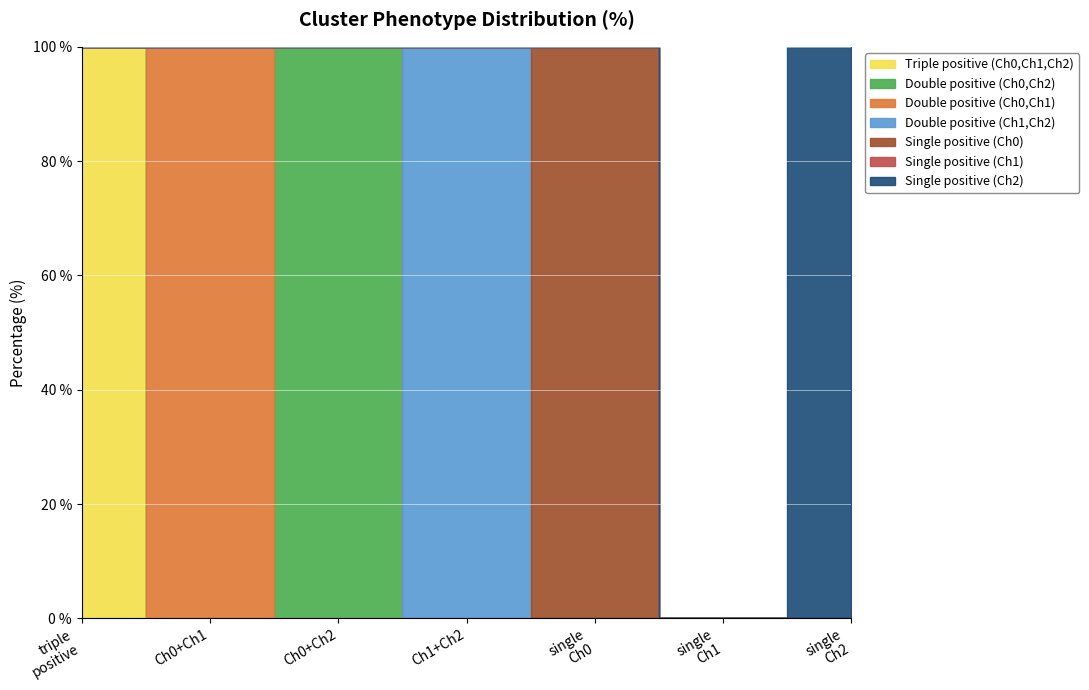

How many lines are shown in the chart?

6